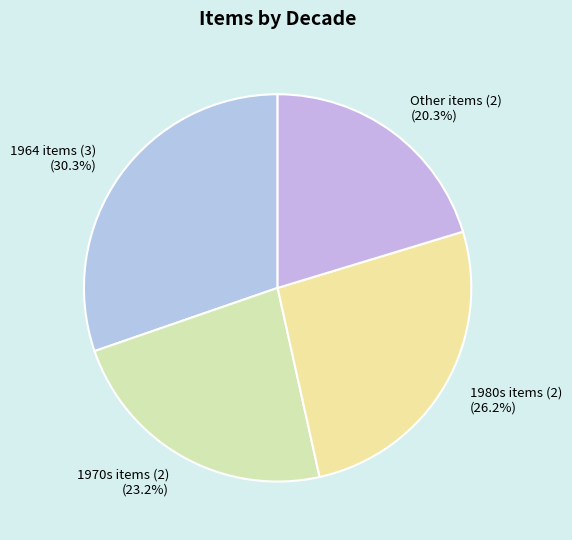

Does any single category account for the majority?

No